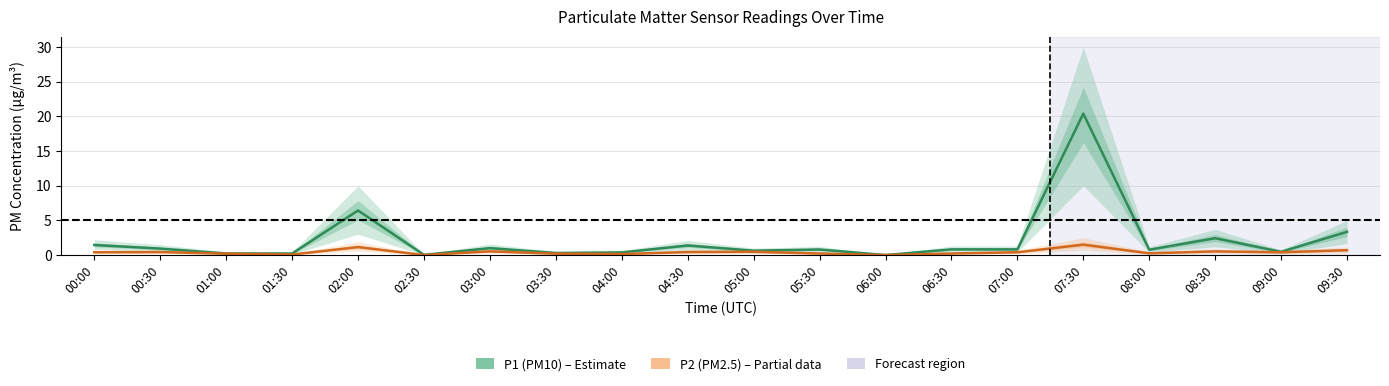

Which series has the largest total across all categories?

P1 (PM10)